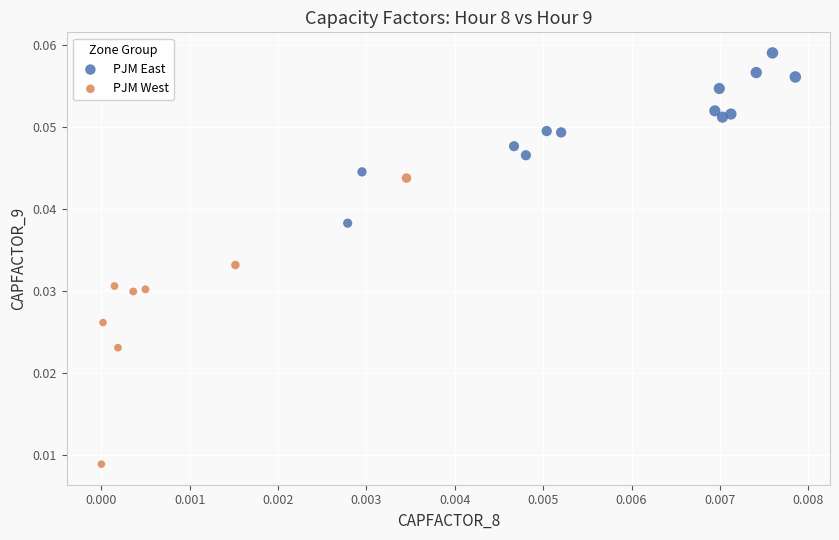

Which series reaches the minimum Y coordinate?

PJM West